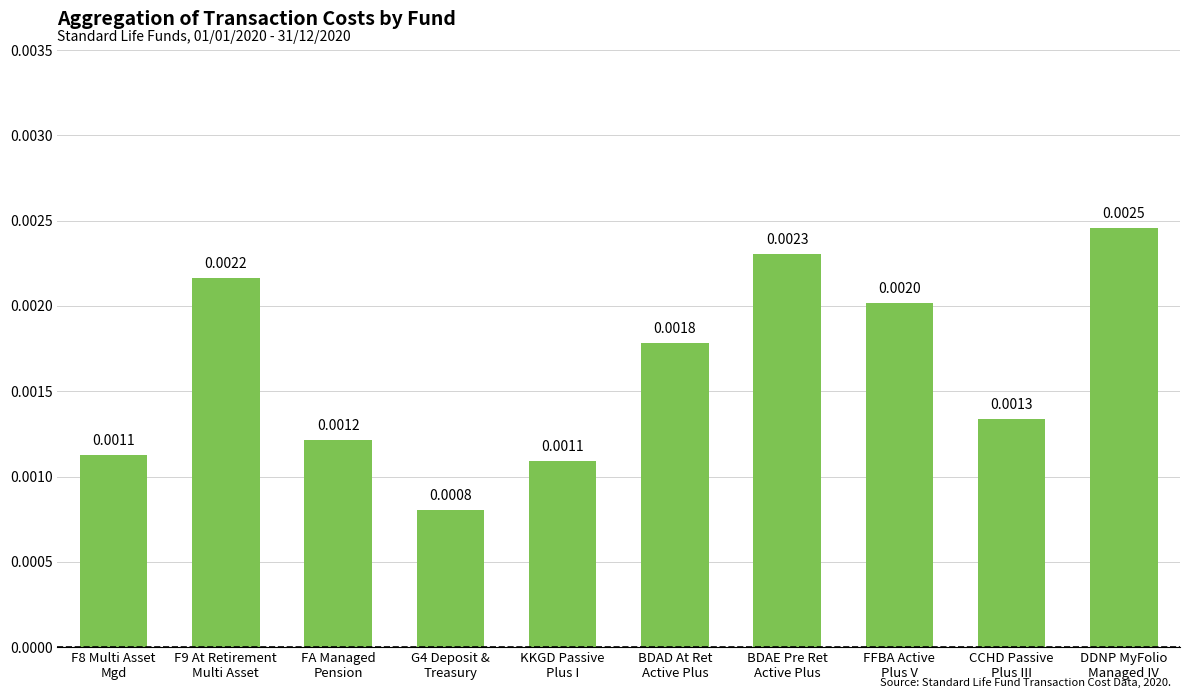

What is the label of the 5th bar from the right?

BDAD At Ret
Active Plus